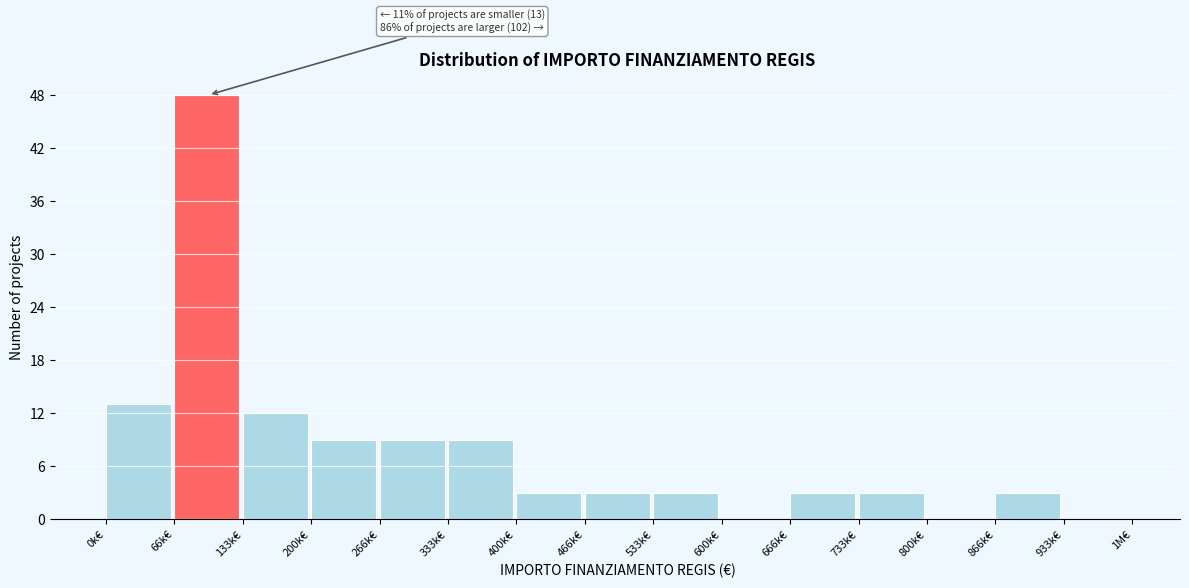

Reading right to left, transcribe all the data shown in this chart.

933k€=0	866k€=3	800k€=0	733k€=3	666k€=3	600k€=0	533k€=3	466k€=3	400k€=3	333k€=9	266k€=9	200k€=9	133k€=12	66k€=48	0k€=13